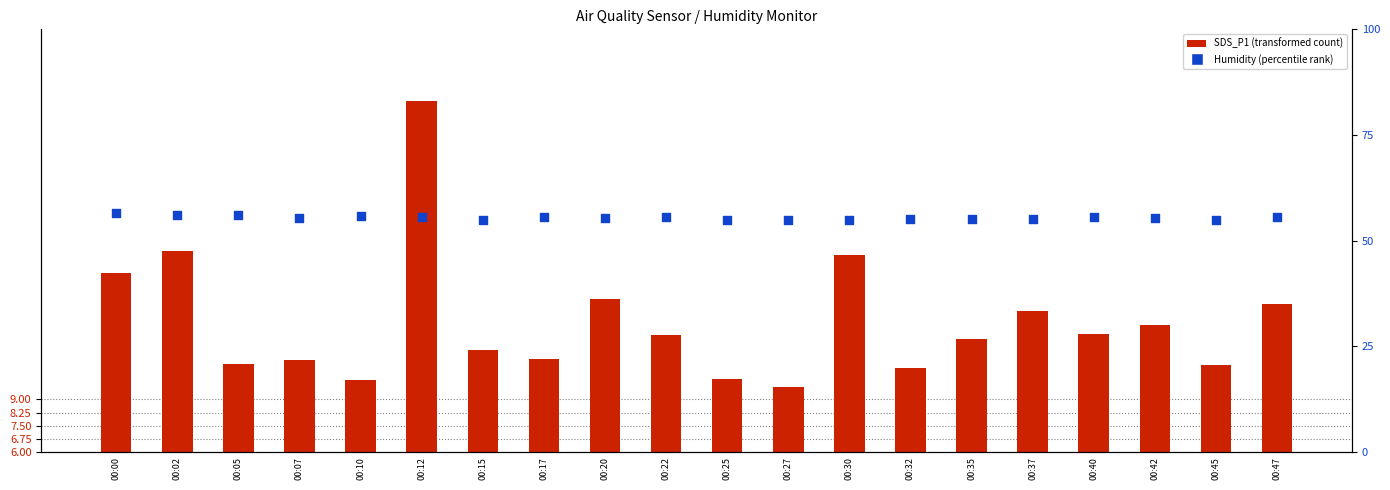

Which series has the largest total across all categories?

Humidity (percentile rank)